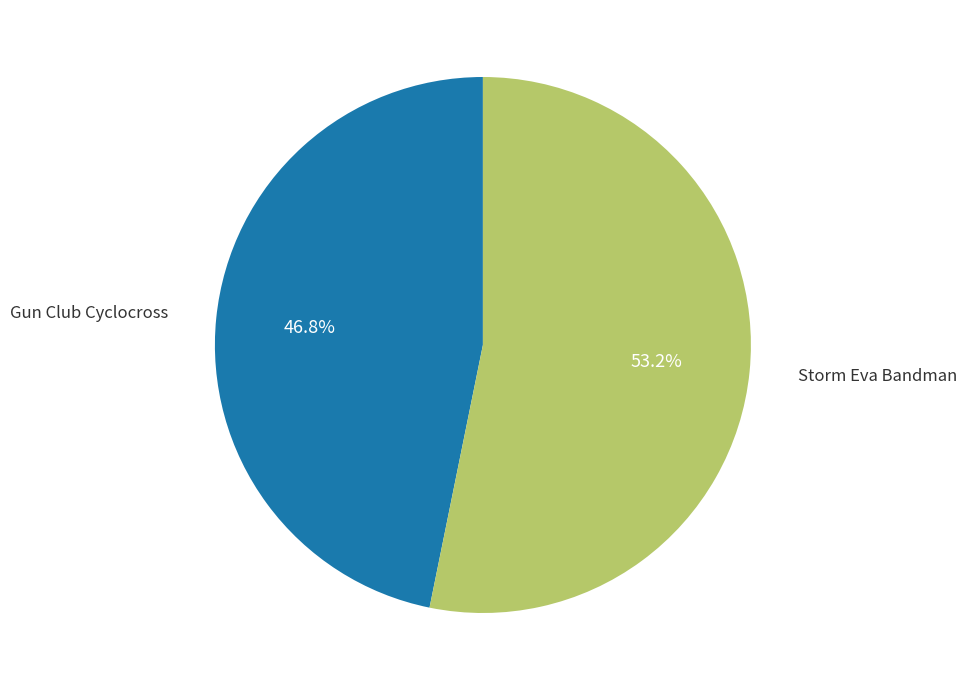

Does any single category account for the majority?

Yes